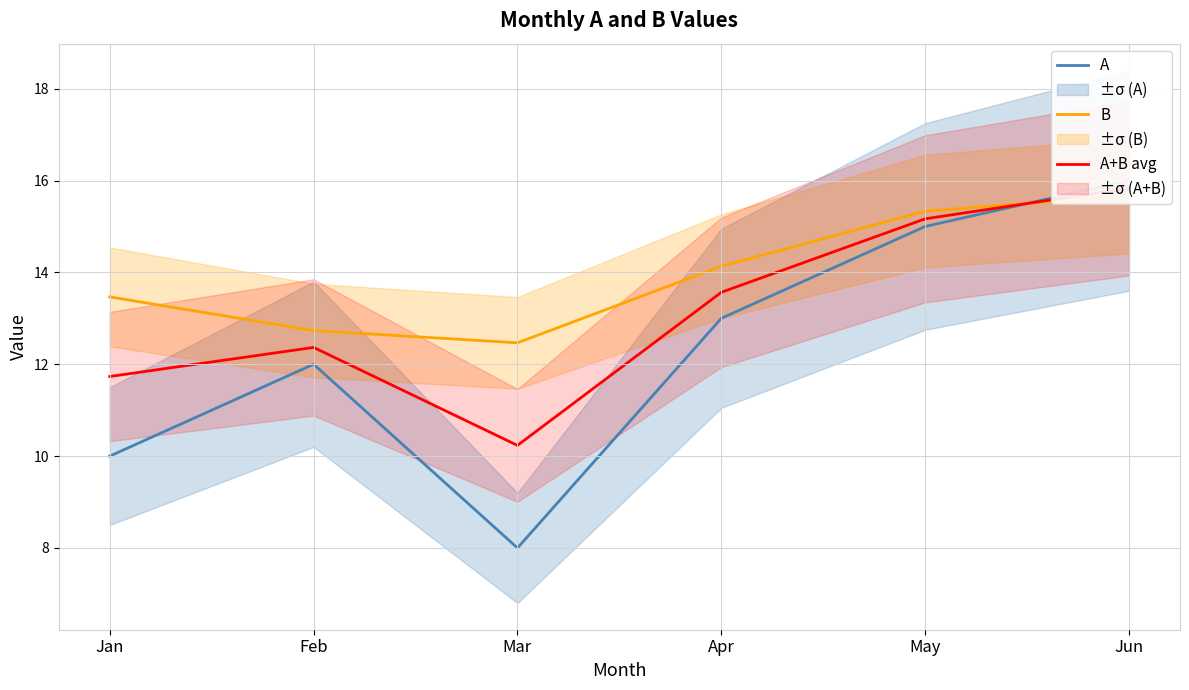

True or false: A+B avg and B cross at least once.

True